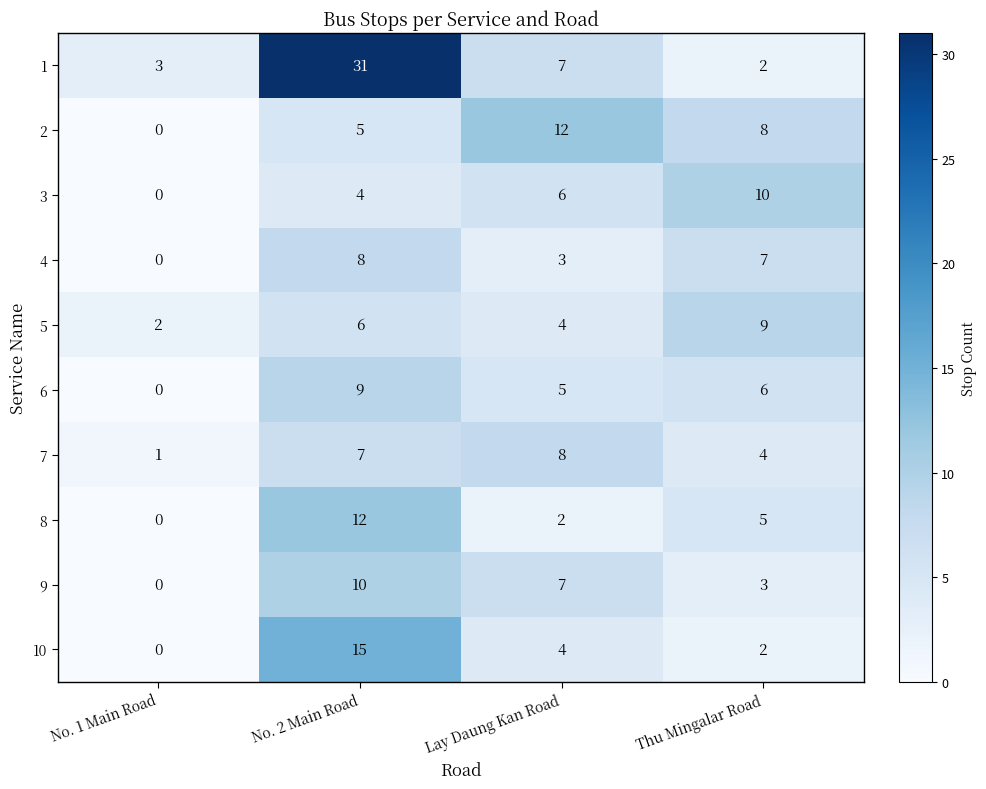

What is the total value across all series at No. 2 Main Road?

107